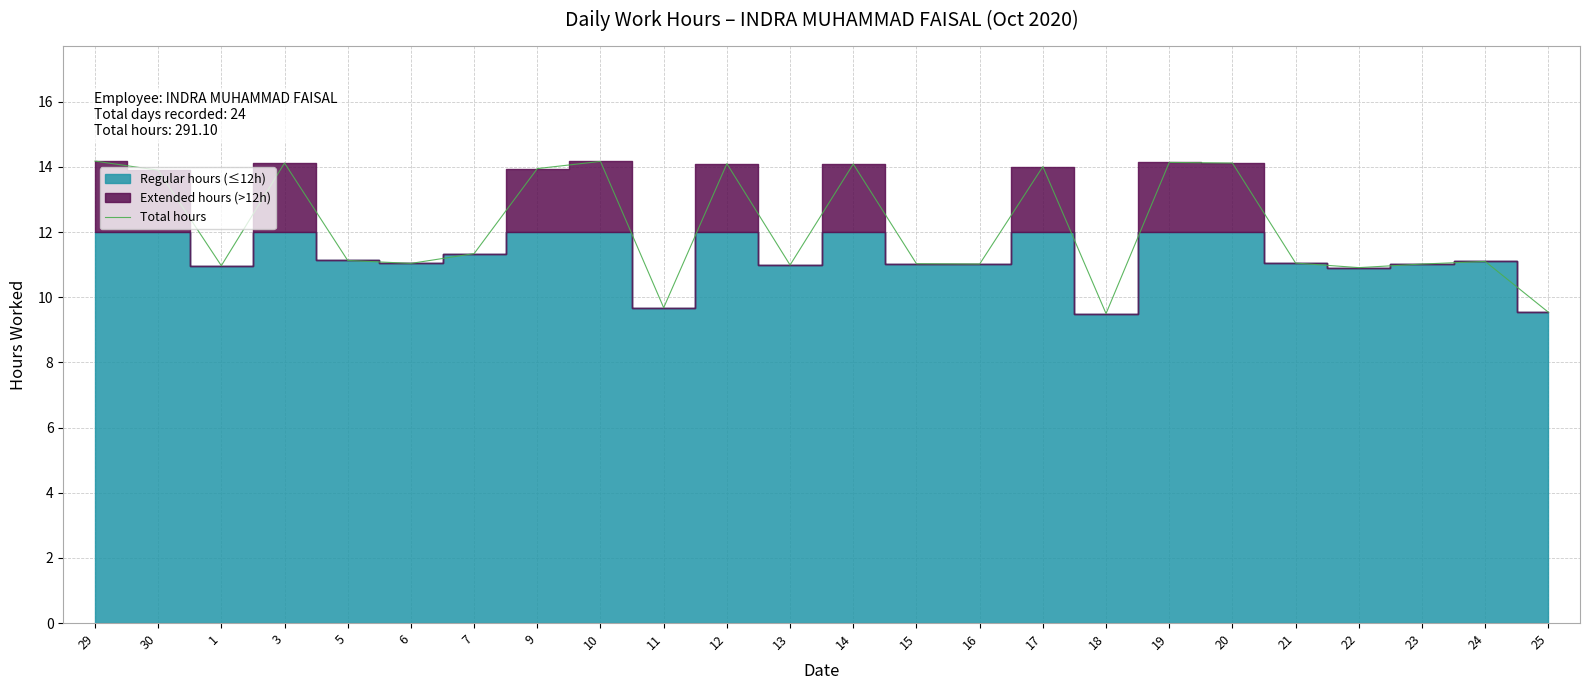

What is the maximum value shown in the chart?

14.2